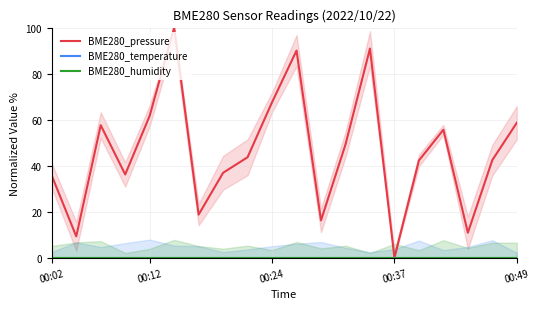

Between 16 and 00:02, which is larger?

16